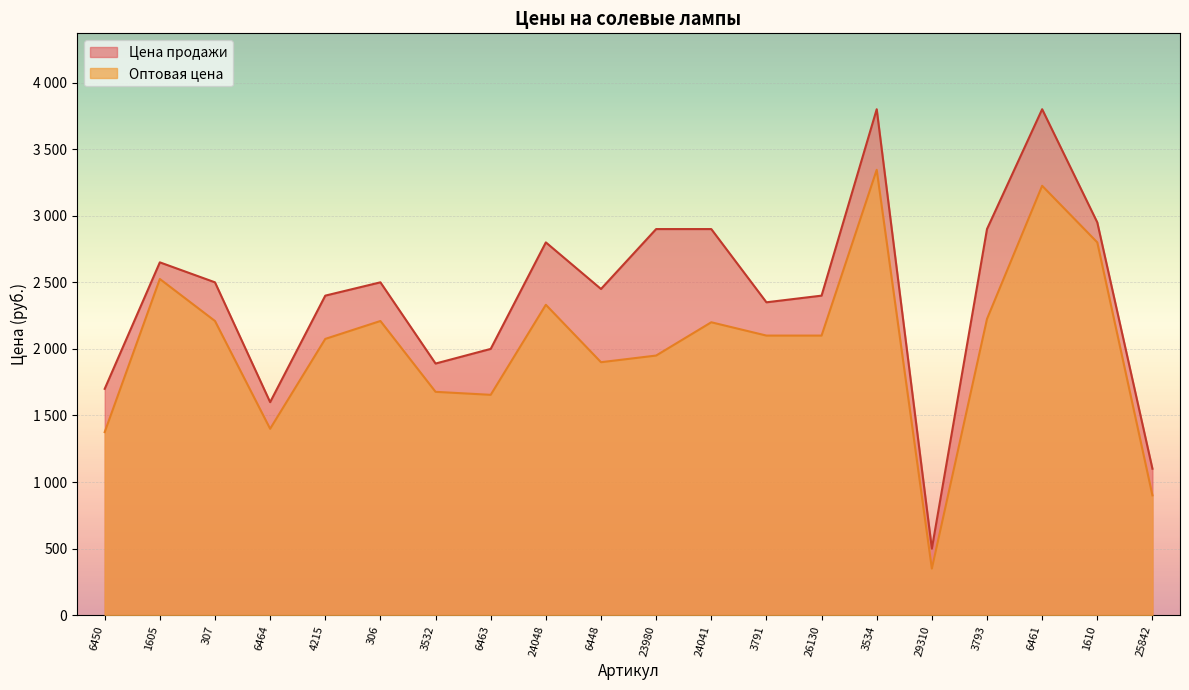

Count the number of categories in the chart.

20